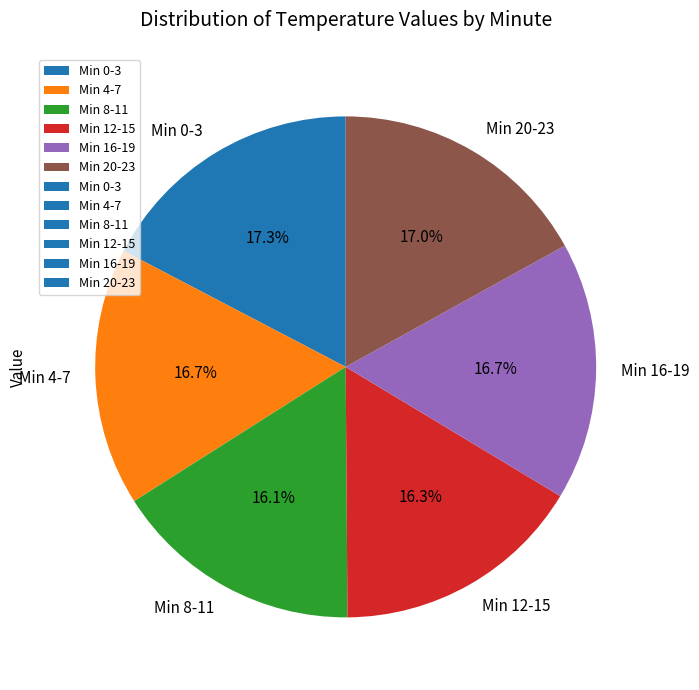

What percentage do Min 12-15 and Min 8-11 together represent?

32.4%